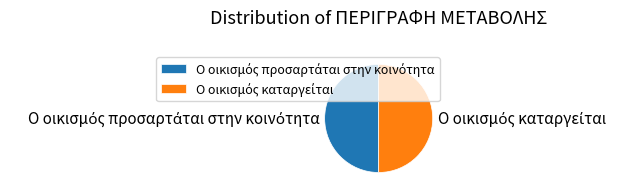

To the nearest percent, what is the combined percentage of Ο οικισμός καταργείται and Ο οικισμός προσαρτάται στην κοινότητα?

100%